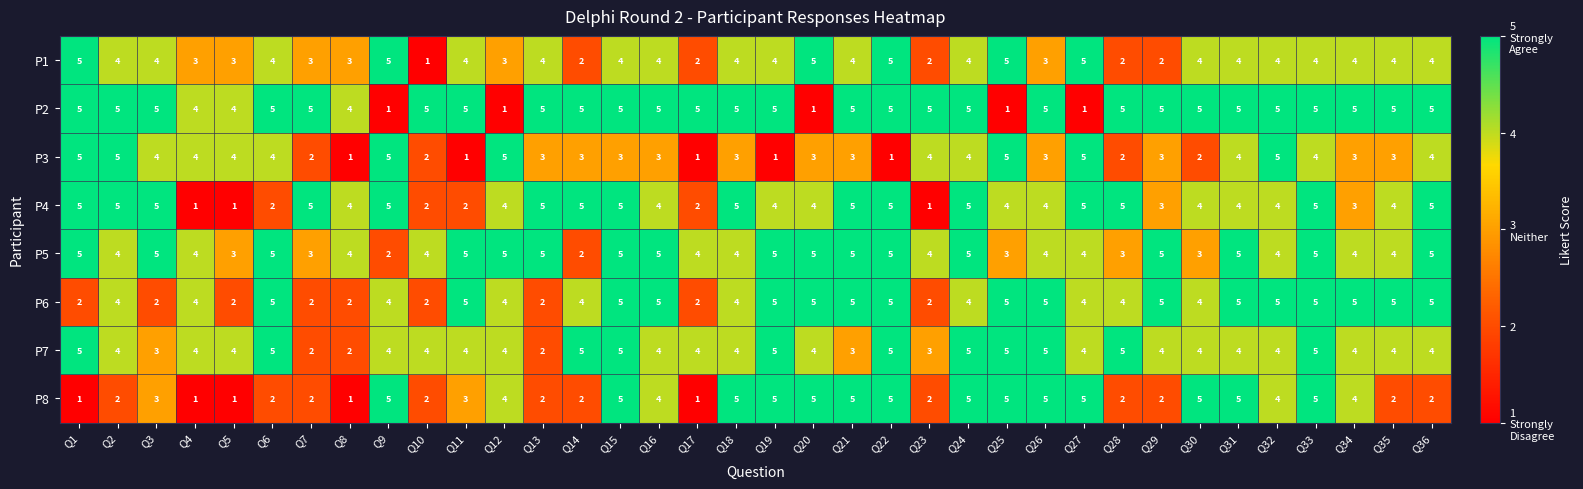

What is the average value of the P8 series?

3